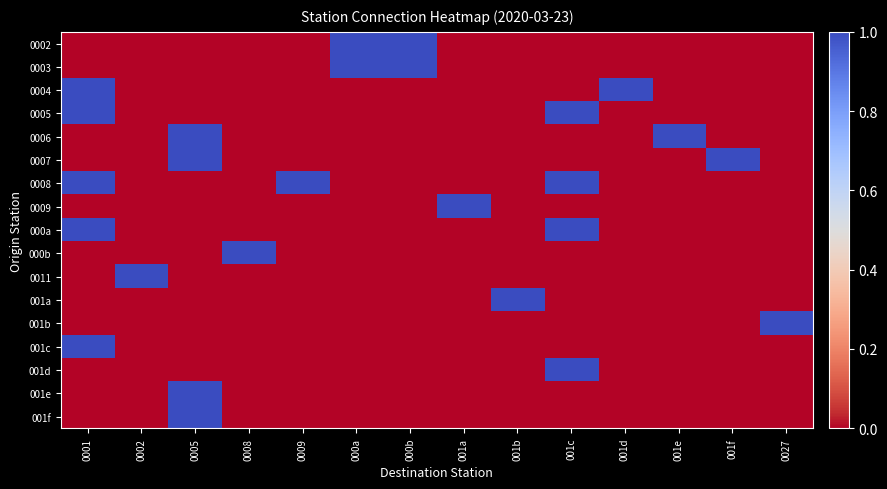

Count the number of data series in this chart.

17